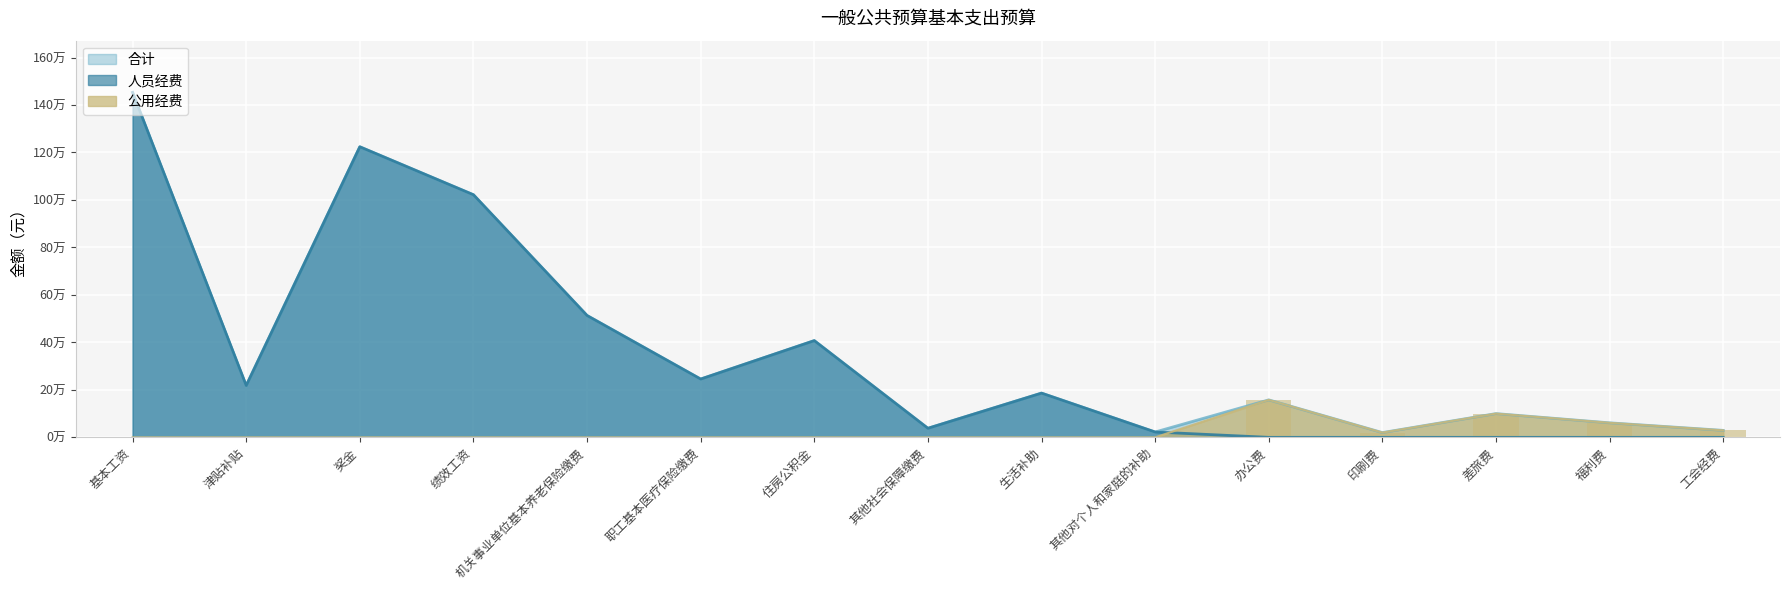

At 生活补助, list the series in order from smallest to largest.

公用经费, 合计, 人员经费